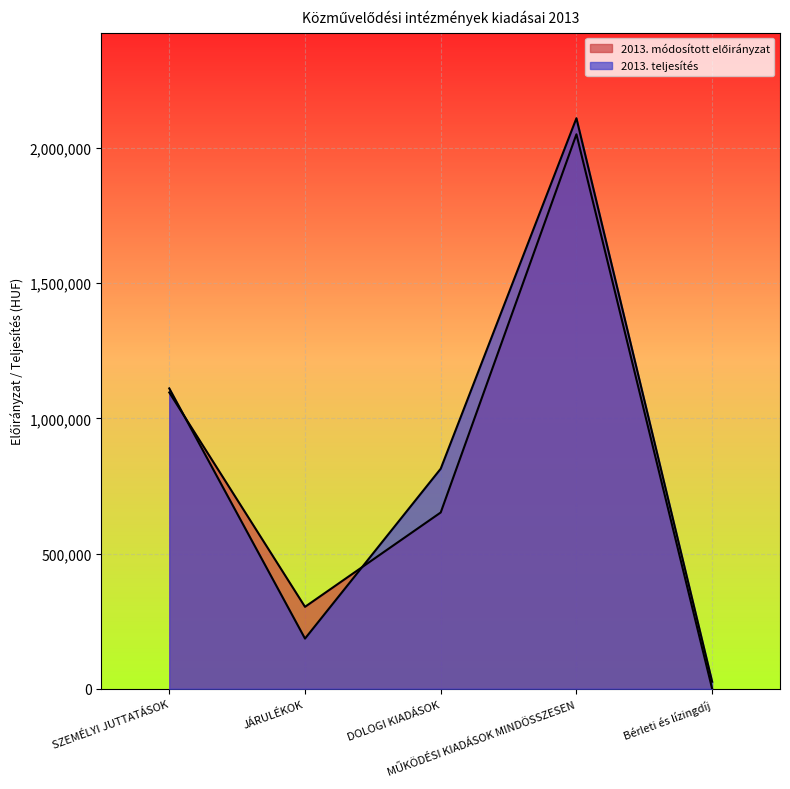

How many lines are shown in the chart?

2